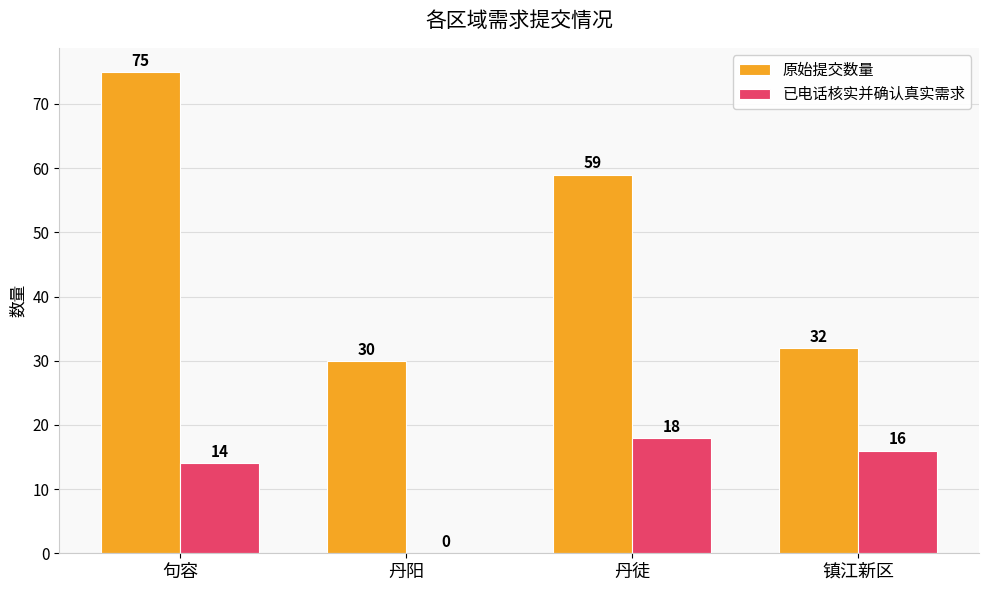

True or false: 原始提交数量 has a value of 114 at 句容.

False